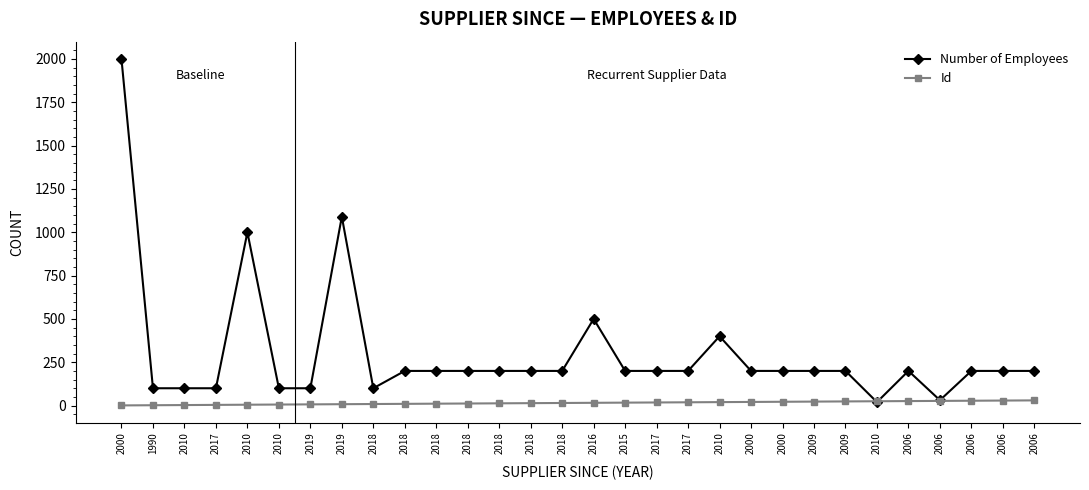

What is the value of the Number of Employees point at the 4th from the left?

100